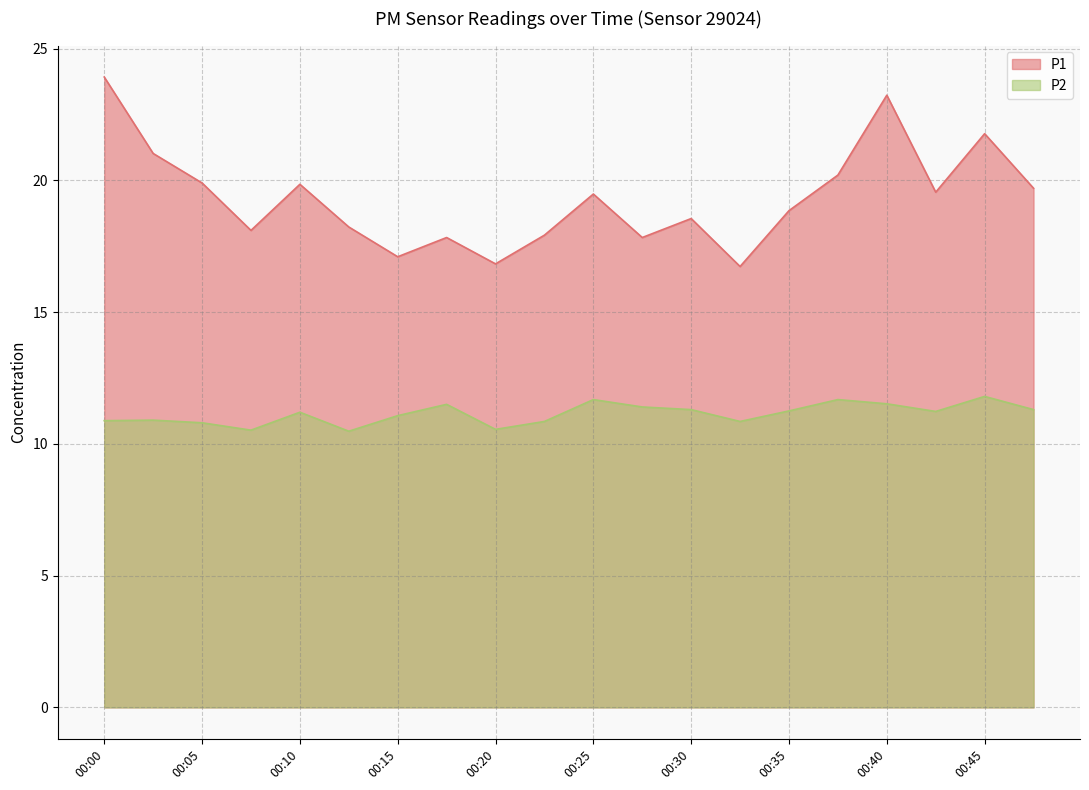

Which series has the largest total across all categories?

P1